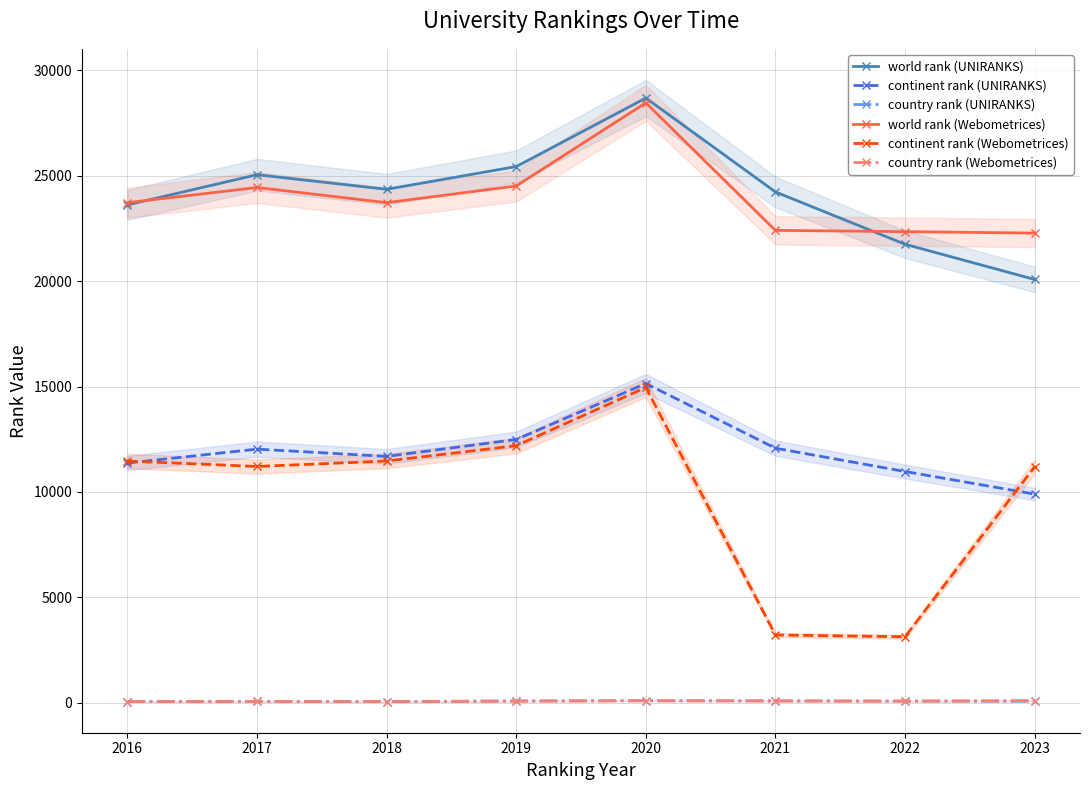

In continent rank (UNIRANKS), how many points are lower than both neighbors (excluding endpoints)?

1